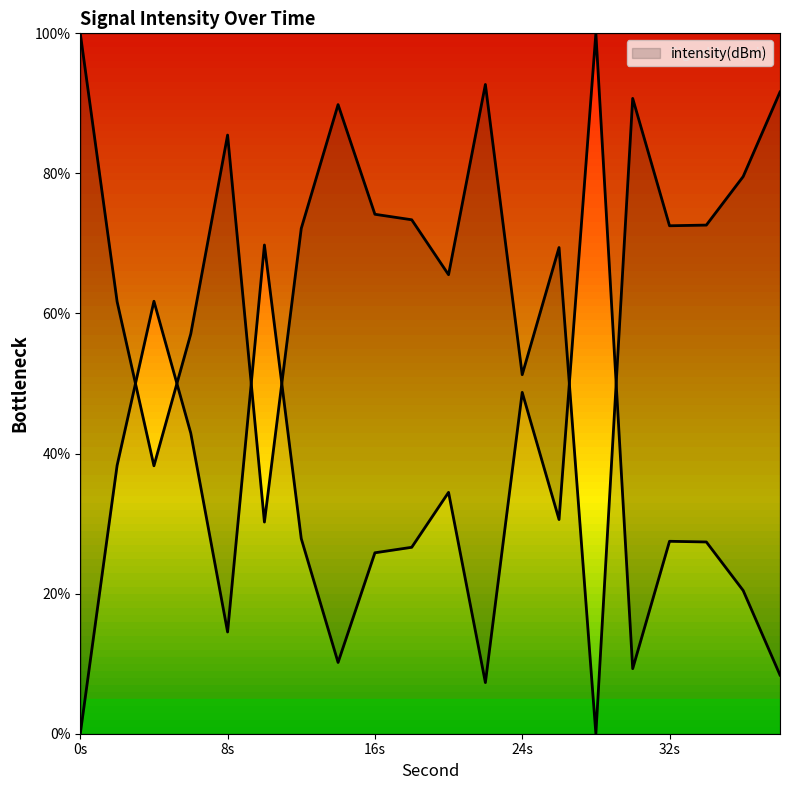

What is the value of the 14th point from the left?

69.4